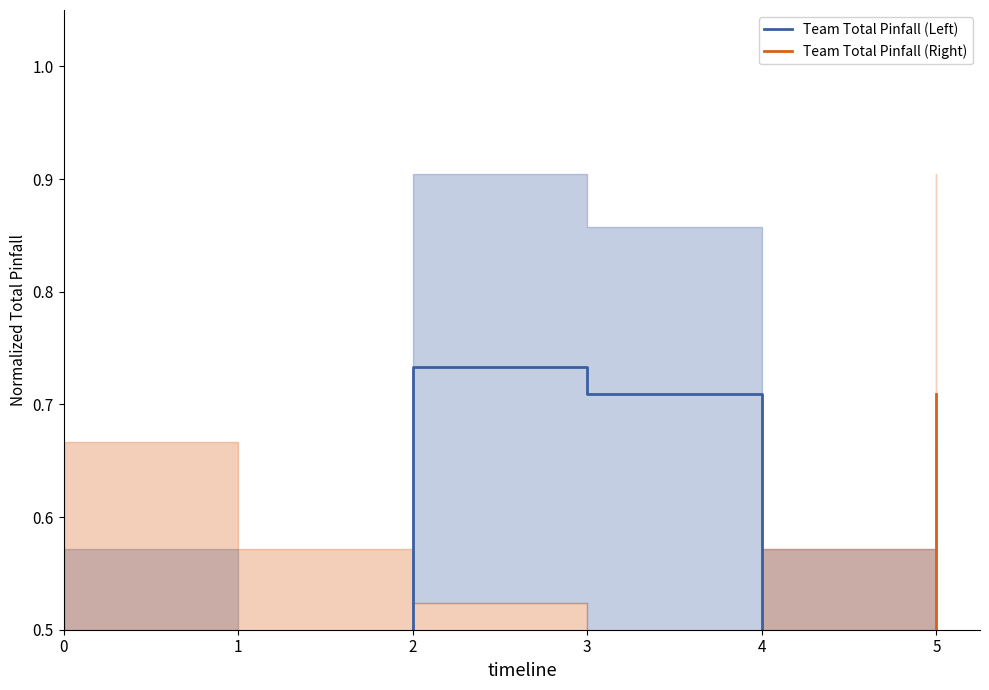

What value does the Team Total Pinfall (Left) series have at 5?

0.5